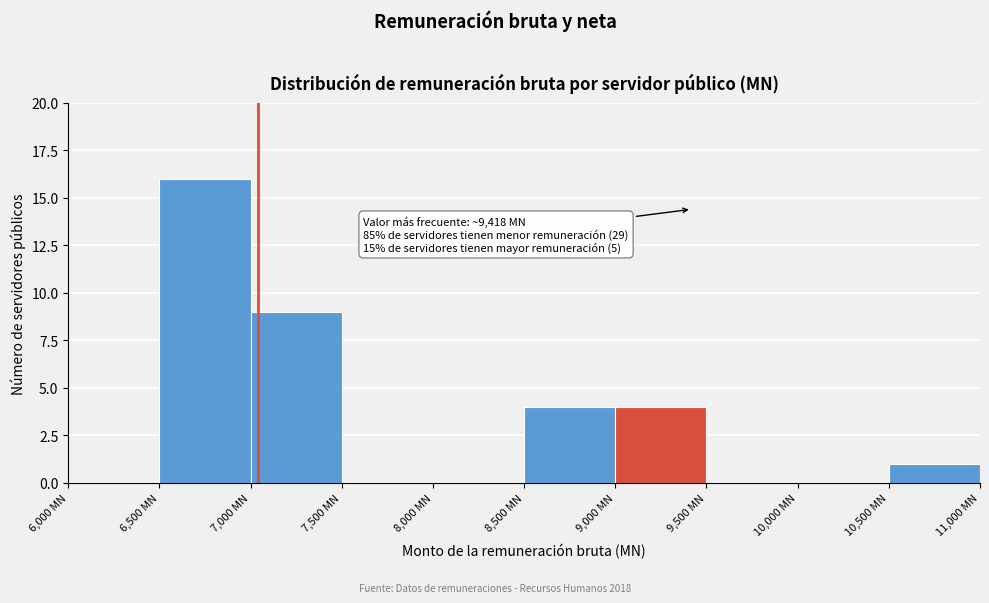

Which range on the x-axis has the tallest bar?

6500 to 7000